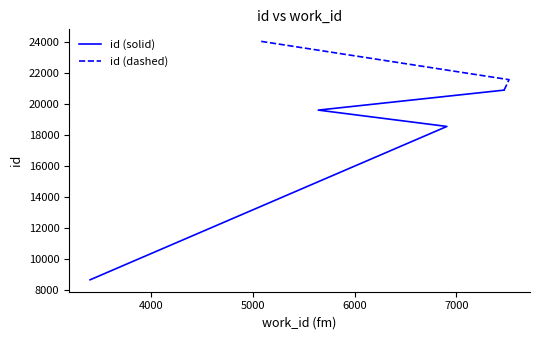

What is the sum of the values at 7471 and 5642?

40517